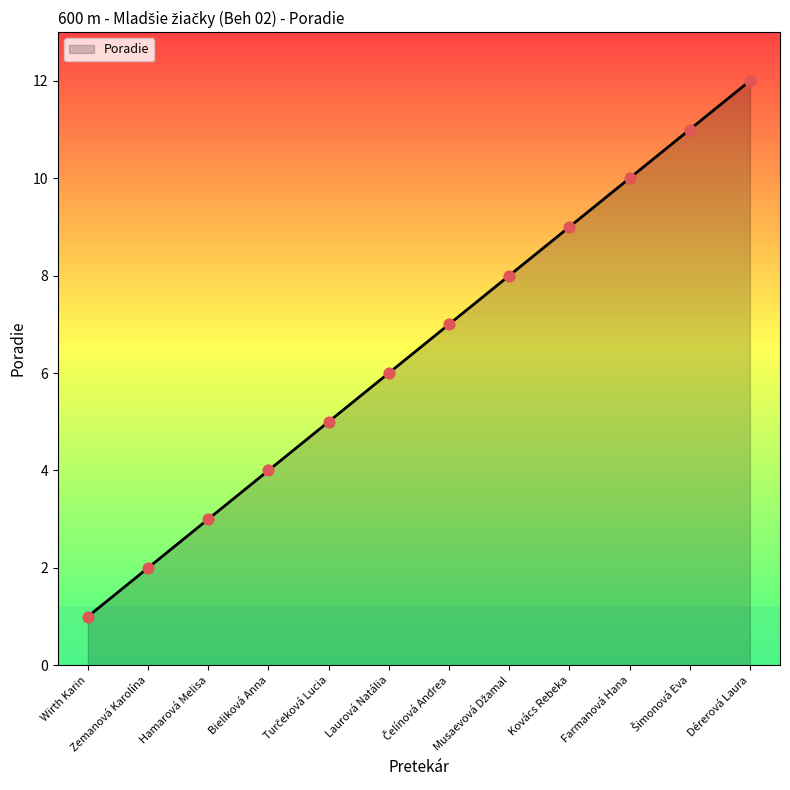

What is the change in value from Zemanová Karolína to Bieliková Anna?

+2